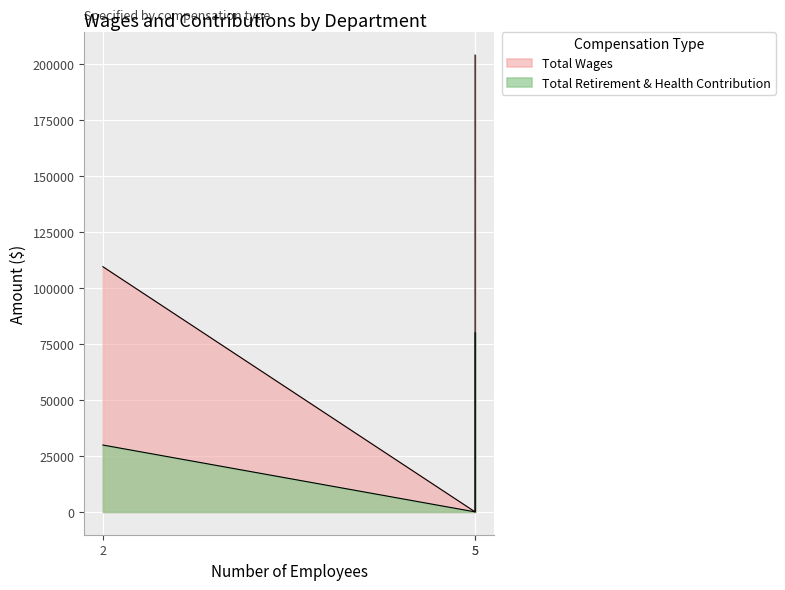

Count the Total Retirement & Health Contribution values in the range 0 to 79980.

3